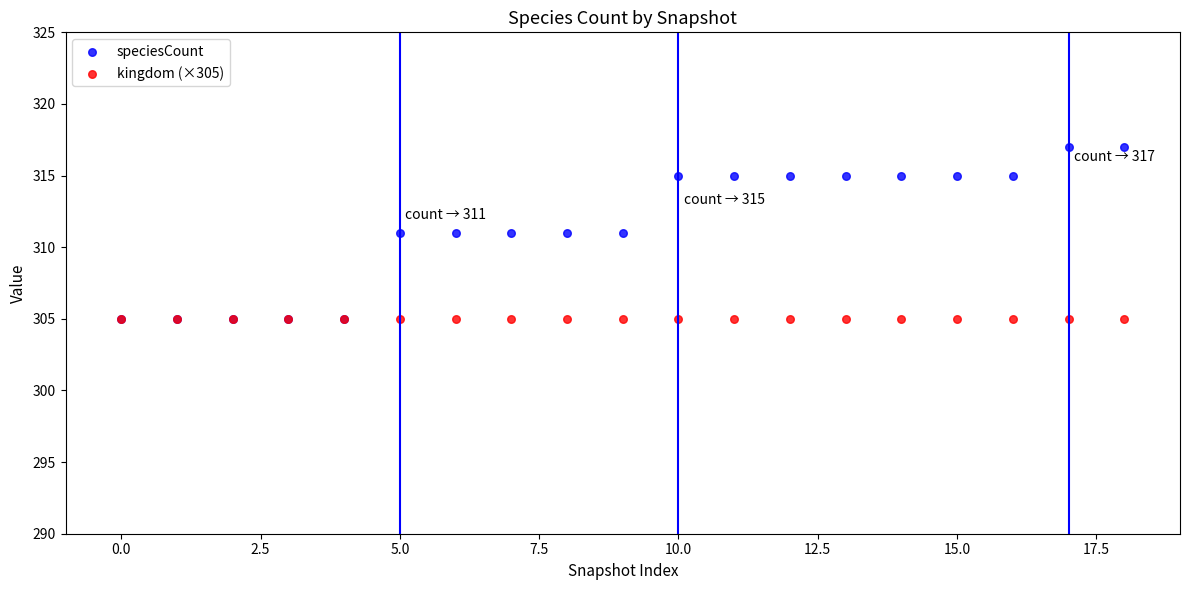

What are all the series names shown in the legend?

speciesCount, kingdom (×305)